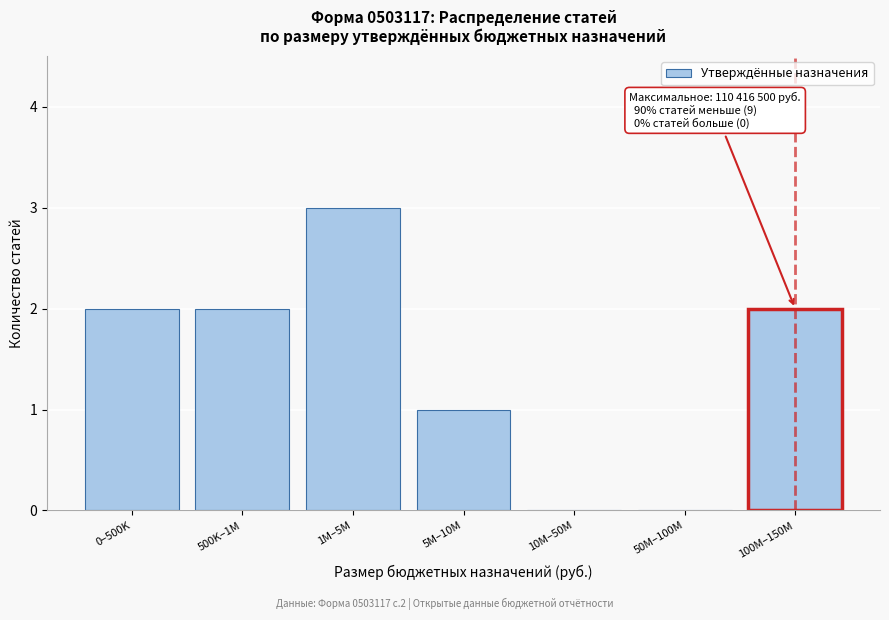

Reading left to right, transcribe all the data shown in this chart.

0–500K=2	500K–1M=2	1M–5M=3	5M–10M=1	10M–50M=0	50M–100M=0	100M–150M=2